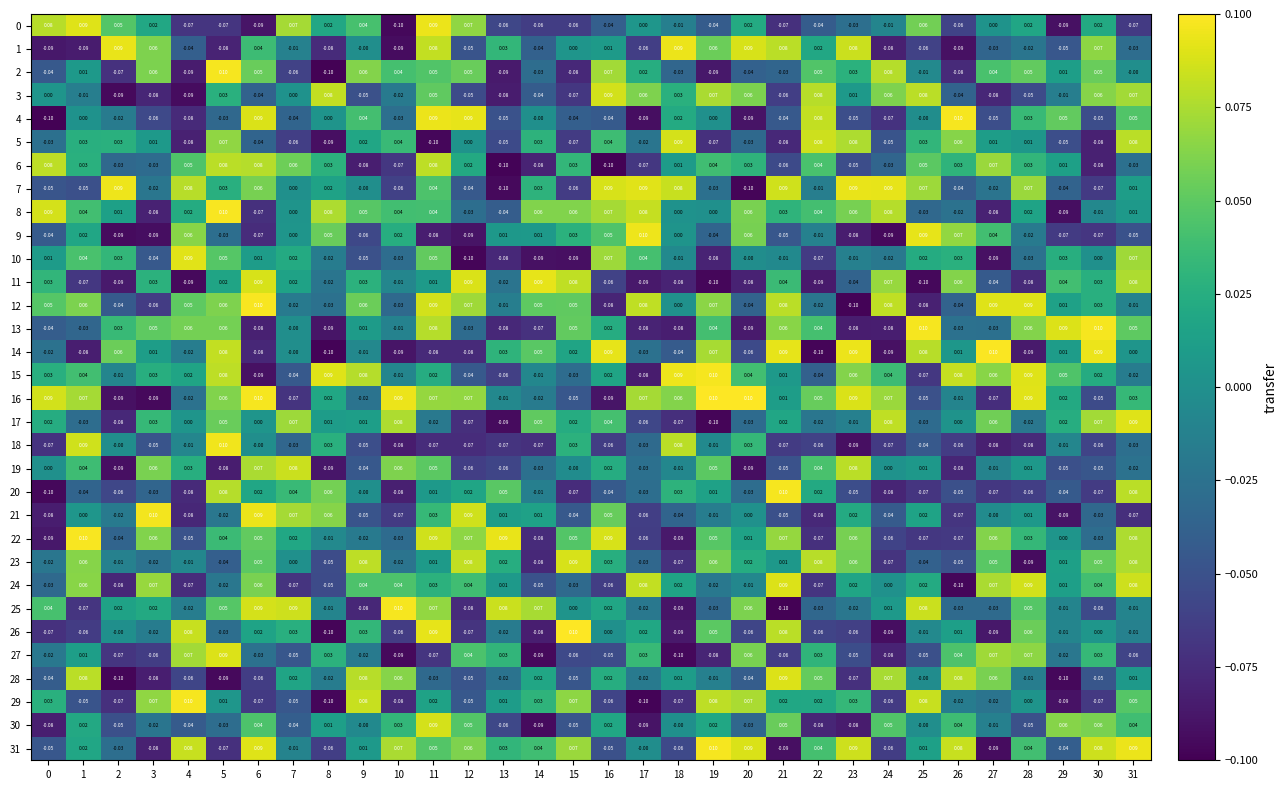

How many categories are shown in the chart?

32